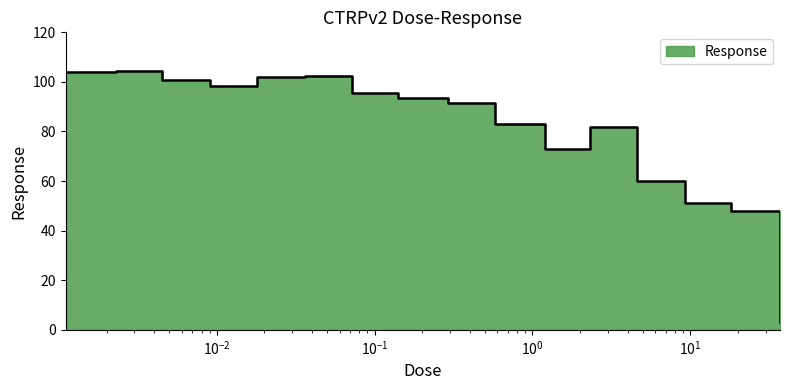

What is the ratio of the value at 0.018 to the value at 0.0045?

1.0